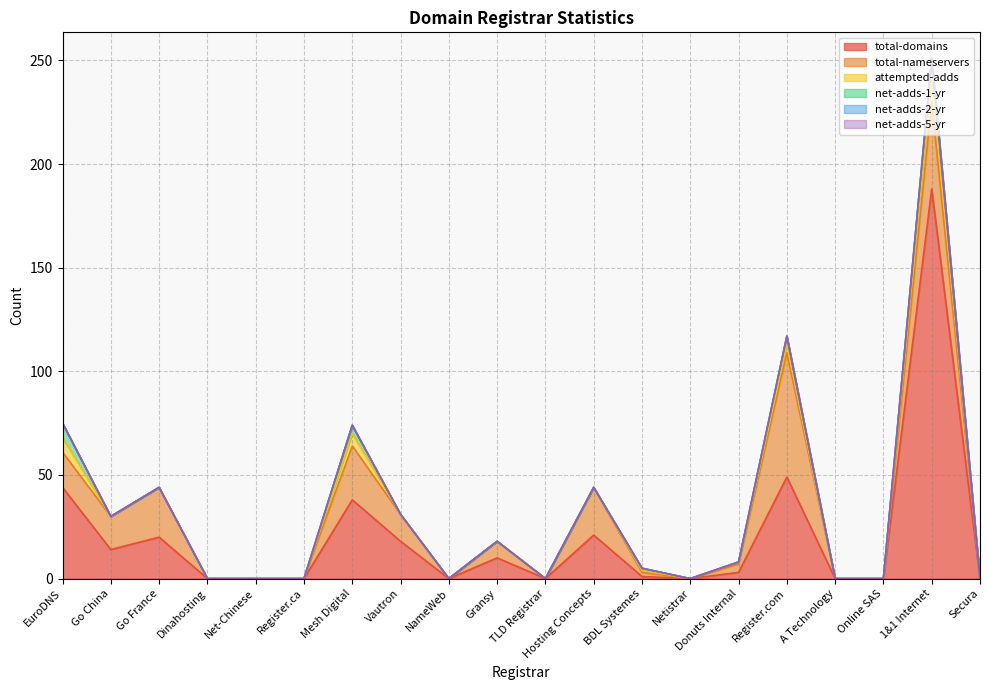

True or false: net-adds-1-yr and net-adds-2-yr cross at least once.

False